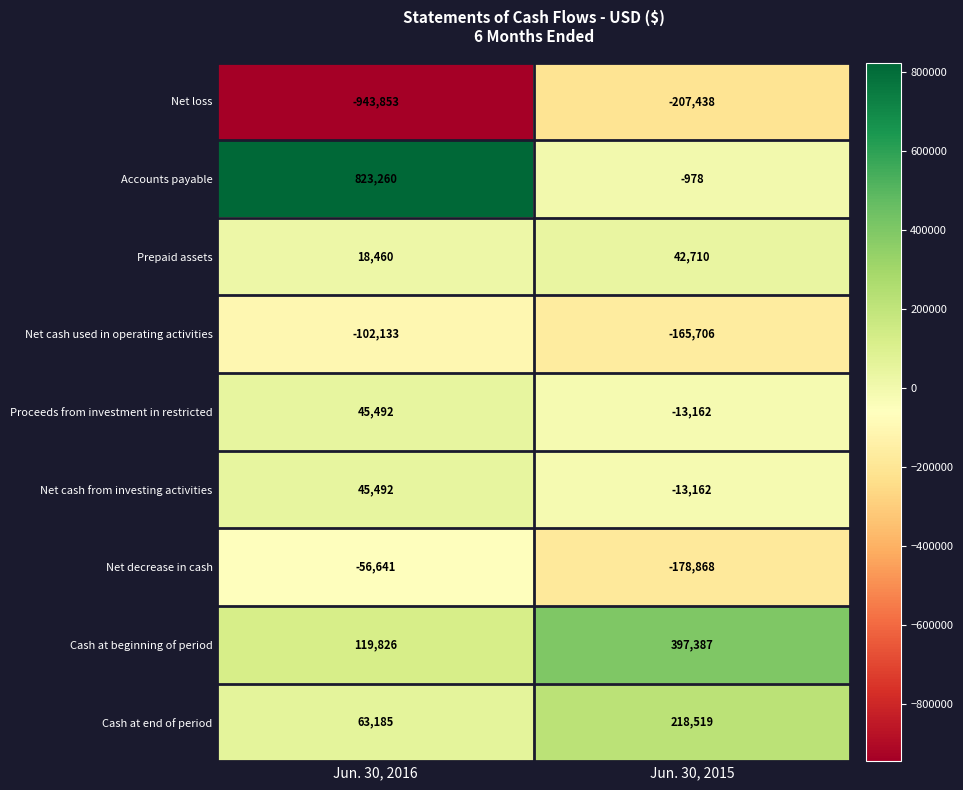

What is the difference between the maximum and minimum values in the Net loss series?

736415